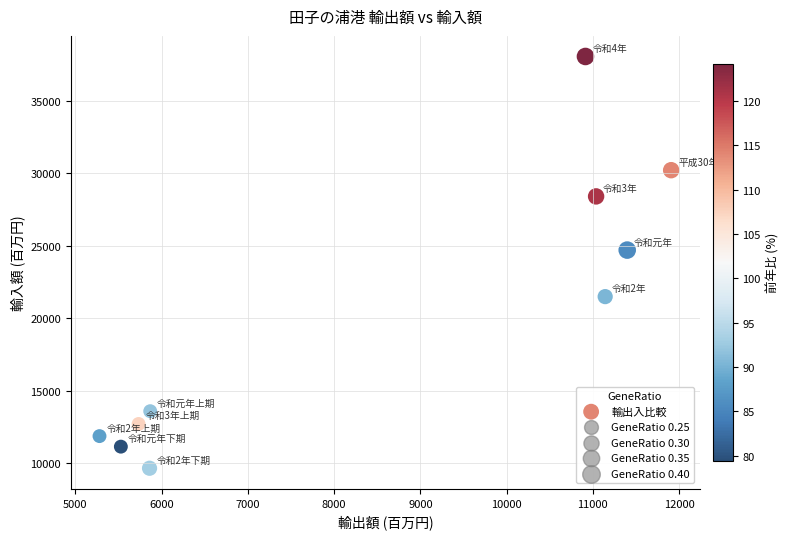

What Y value in the scatter plot is closest to 23855?

24702.9